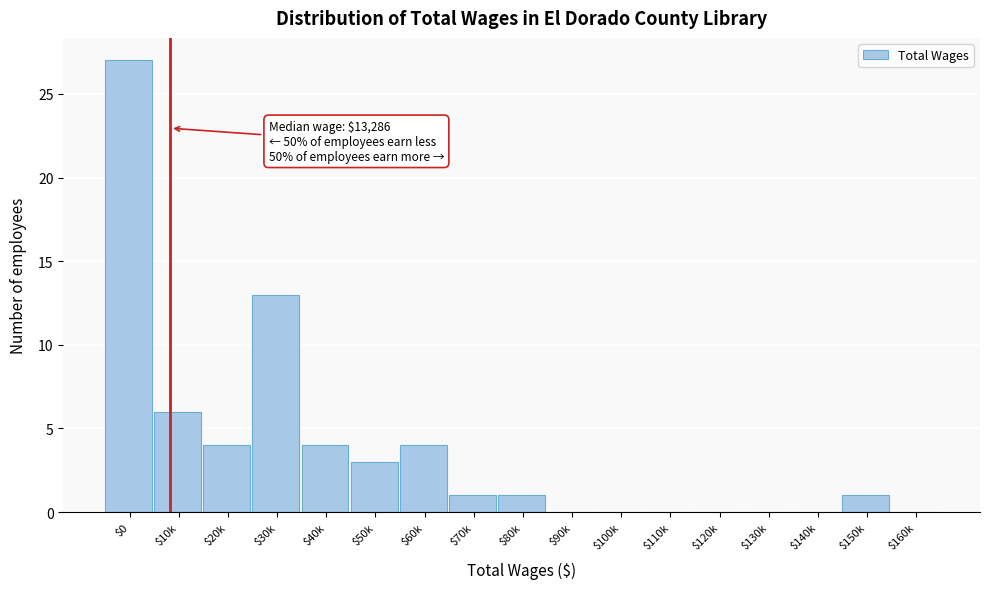

What is the sum of all values?

64